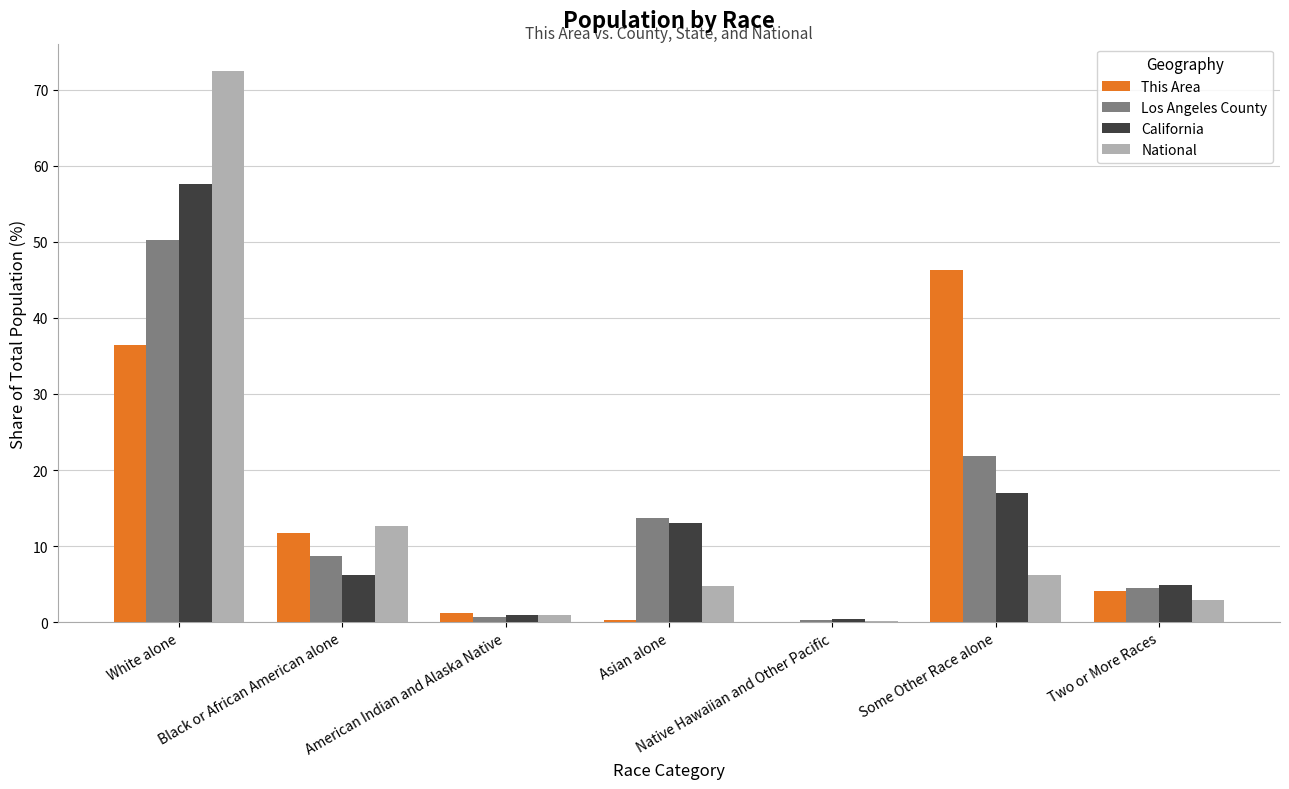

Is the value of Los Angeles County at Some Other Race alone greater than the value of This Area at Black or African American alone?

Yes